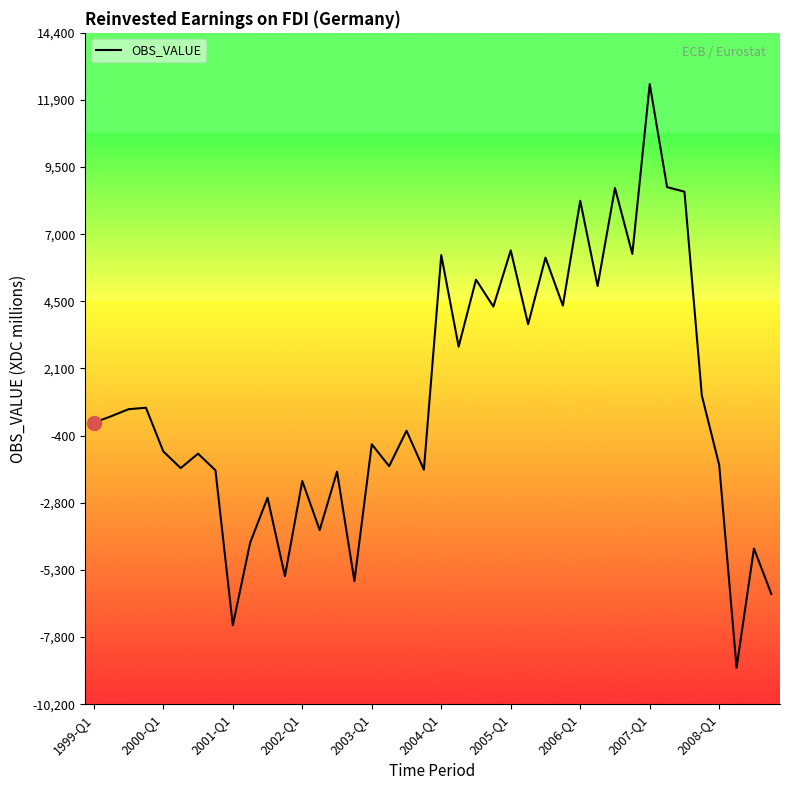

What is the difference between the maximum and minimum values?

21373